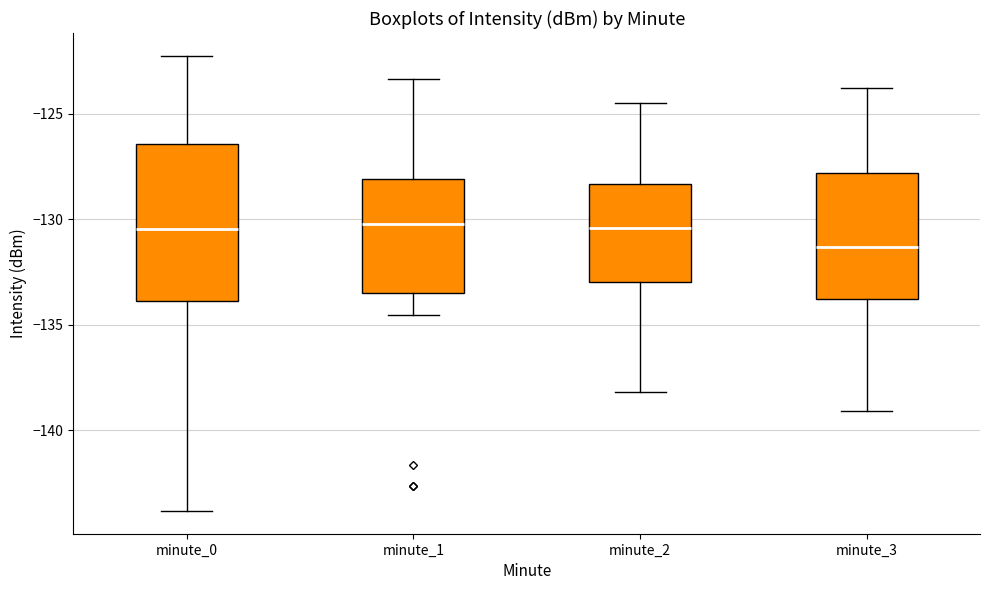

Where is the upper edge of the box for minute_1 on the y-axis? The values are not printed on the chart, so give them approximately, as read against the axis.

-128.0